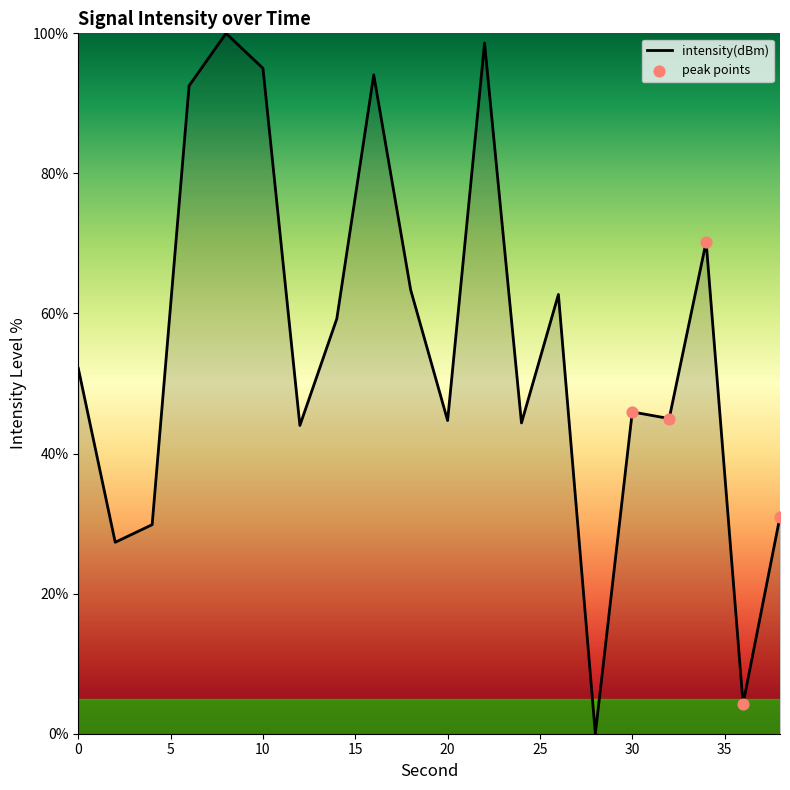

What is the difference between the maximum and minimum values?

100.0